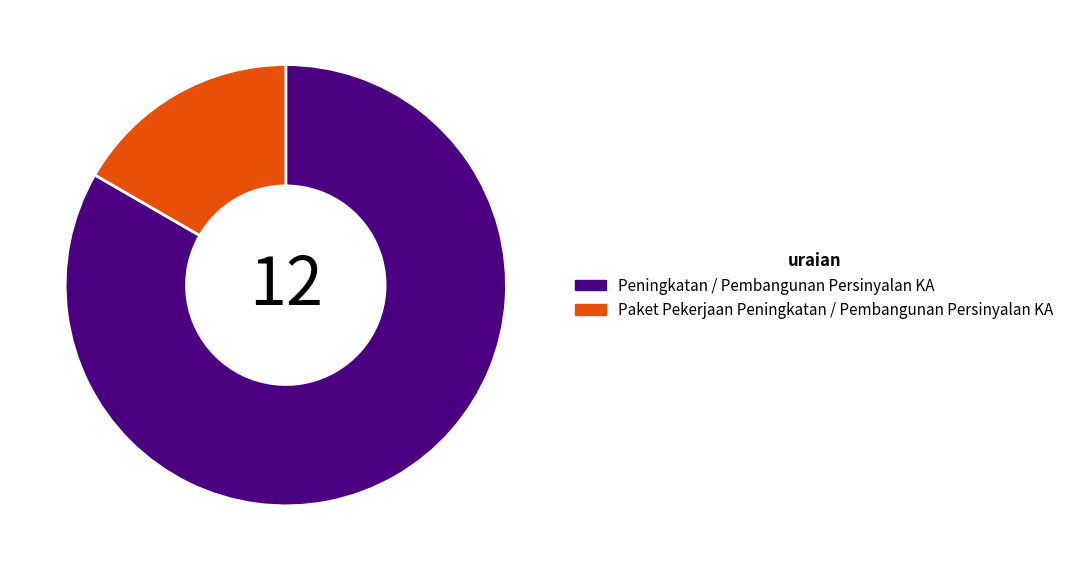

Which slice represents more than half of the pie?

Peningkatan / Pembangunan Persinyalan KA